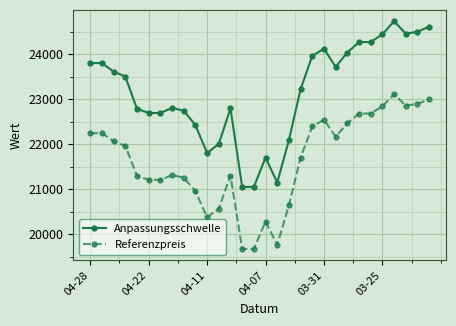

What is the highest value of the Referenzpreis series?

23109.8